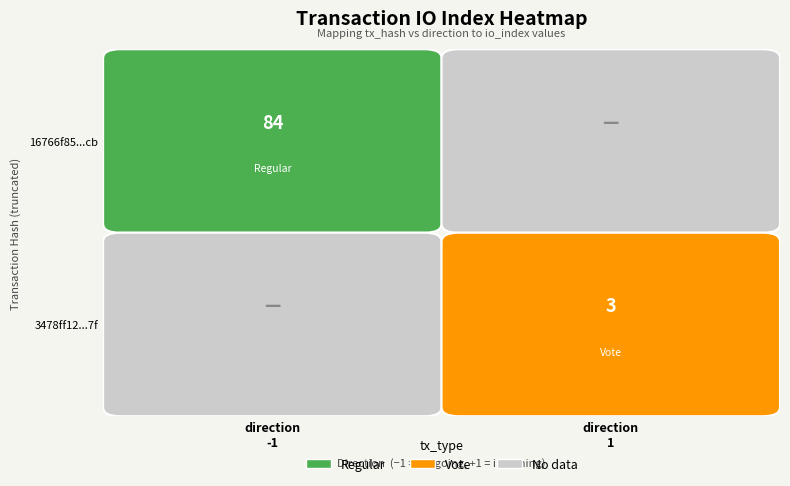

True or false: valid_mainchain has a value of 1.8 at values.

False